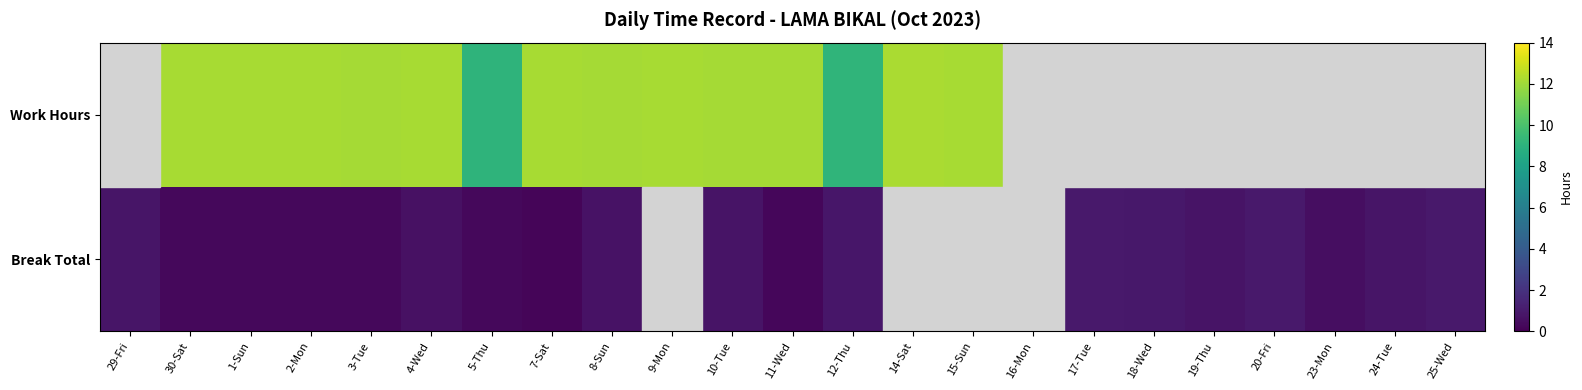

At how many categories does at least one series exceed 3?

14